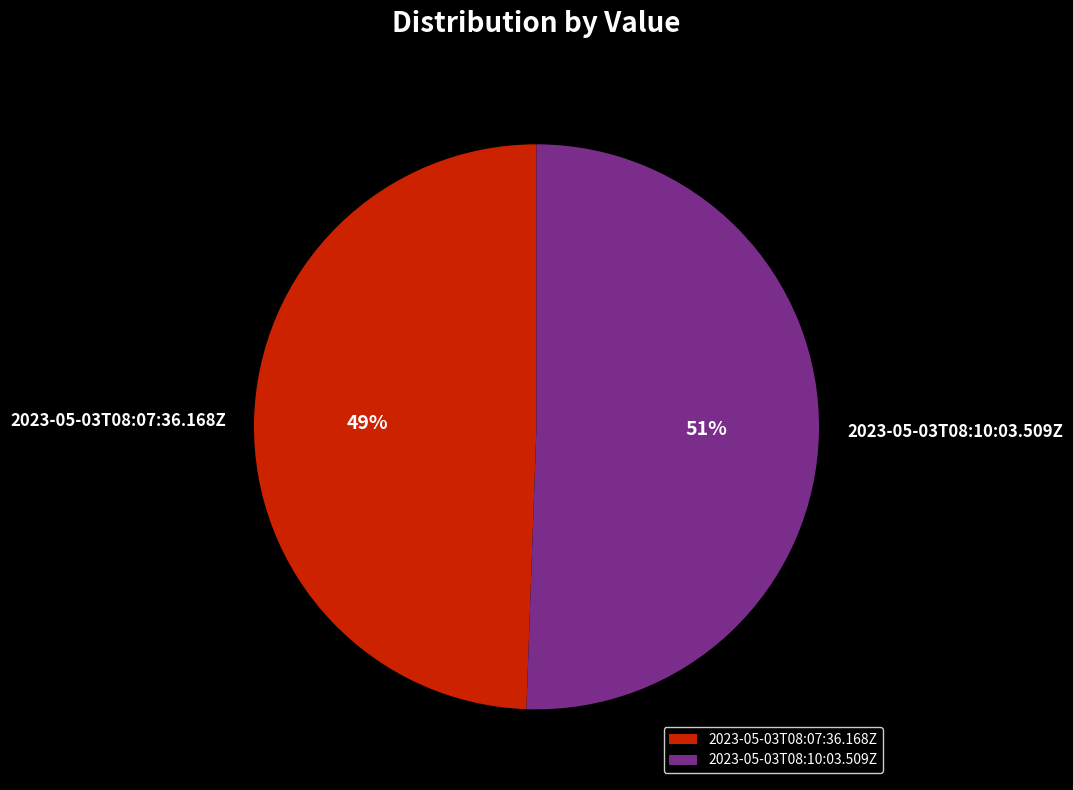

To the nearest percent, what percentage of the pie is 2023-05-03T08:07:36.168Z?

49%